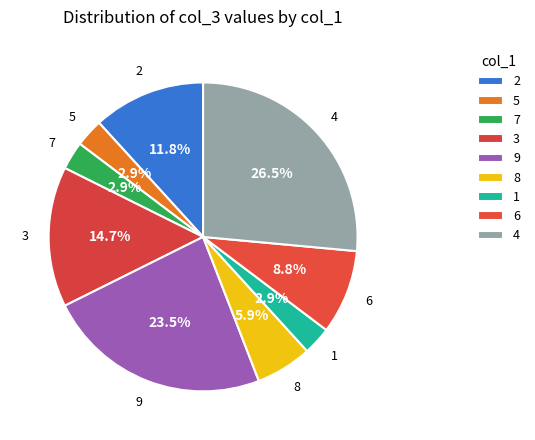

Rank the categories by value from highest to lowest.

4, 9, 3, 2, 6, 8, 5, 7, 1